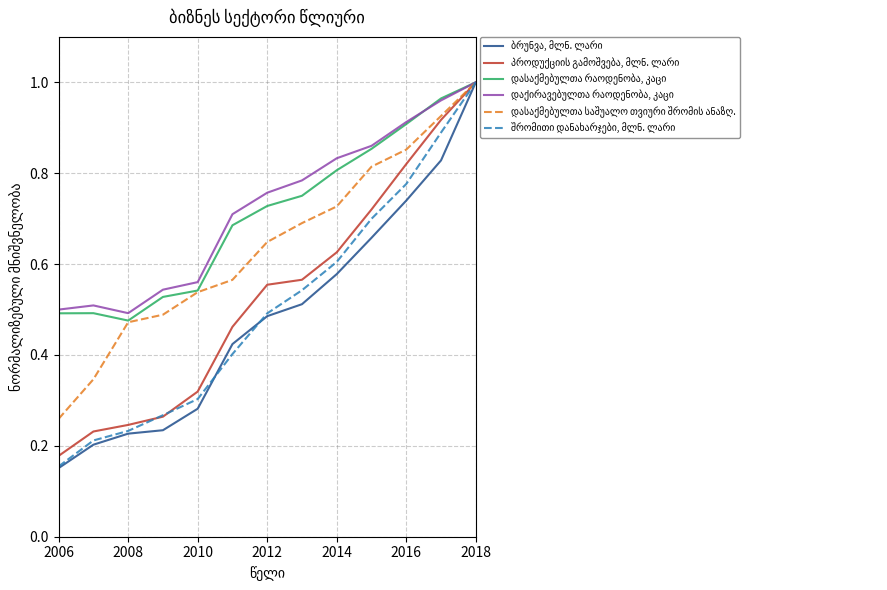

Does the chart display data point markers on the line(s)?

No